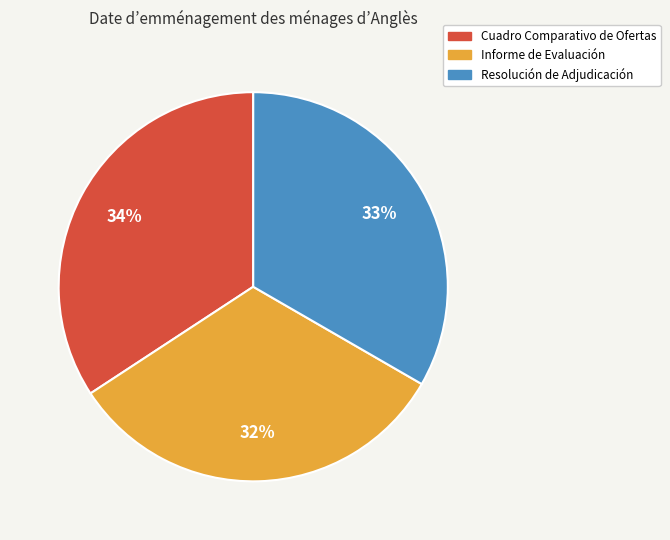

How many segments does this pie chart have?

3